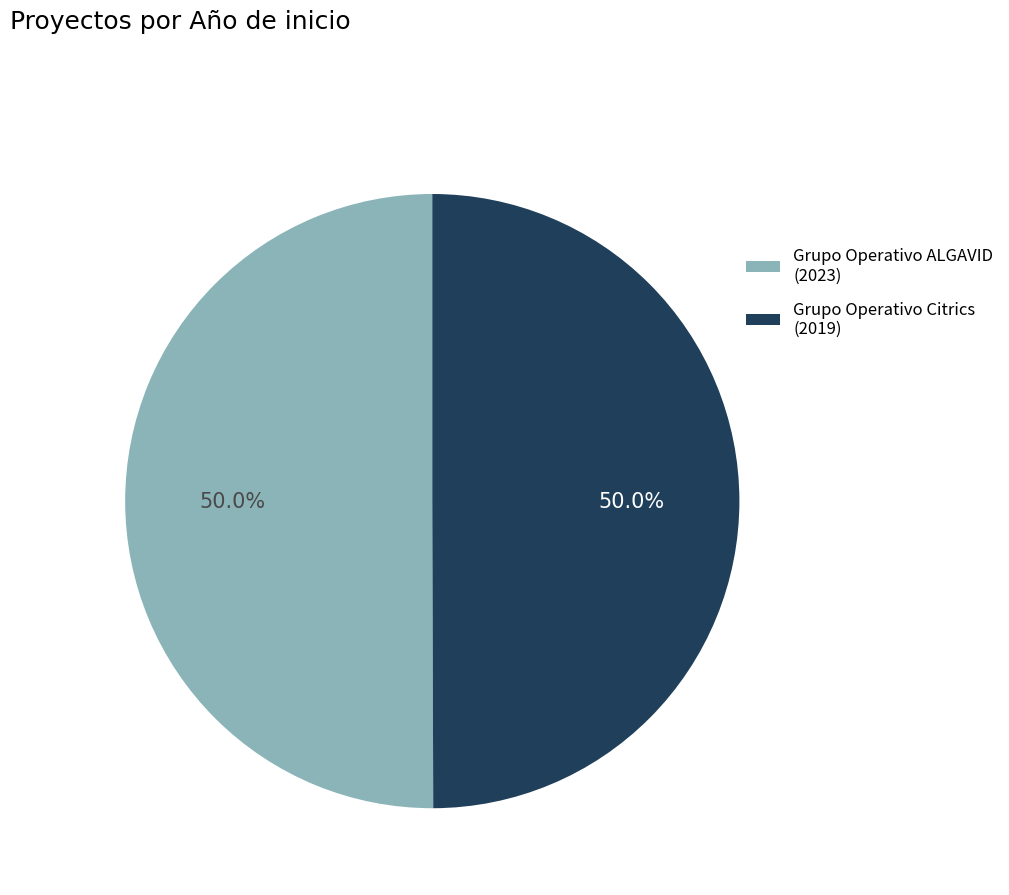

Approximately how many times larger is the value at Grupo Operativo Citrics (2019) compared to Grupo Operativo ALGAVID (2023)?

1.0